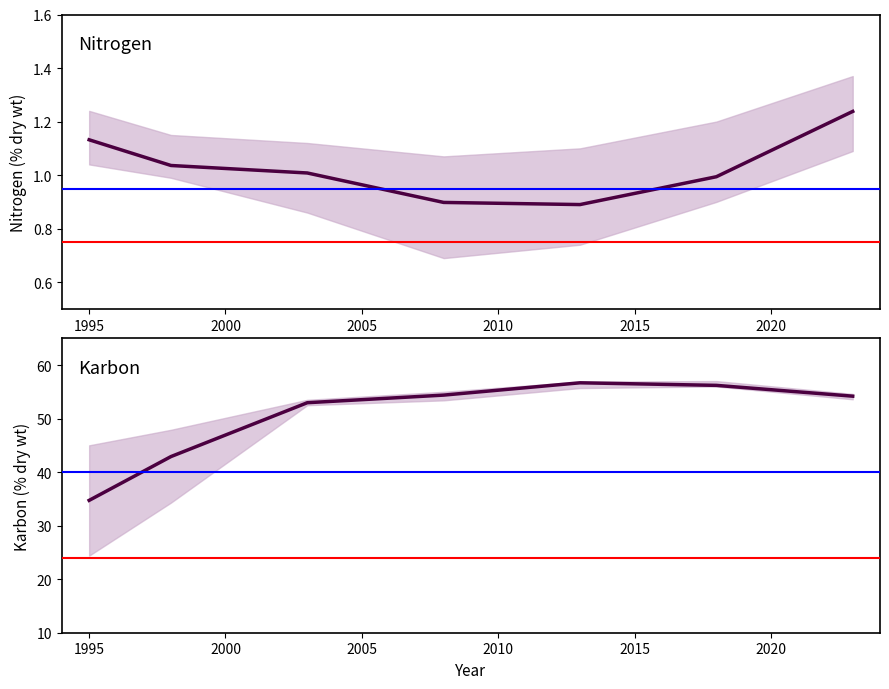

Which series changed the most between 2000 and 2005?

Karbon